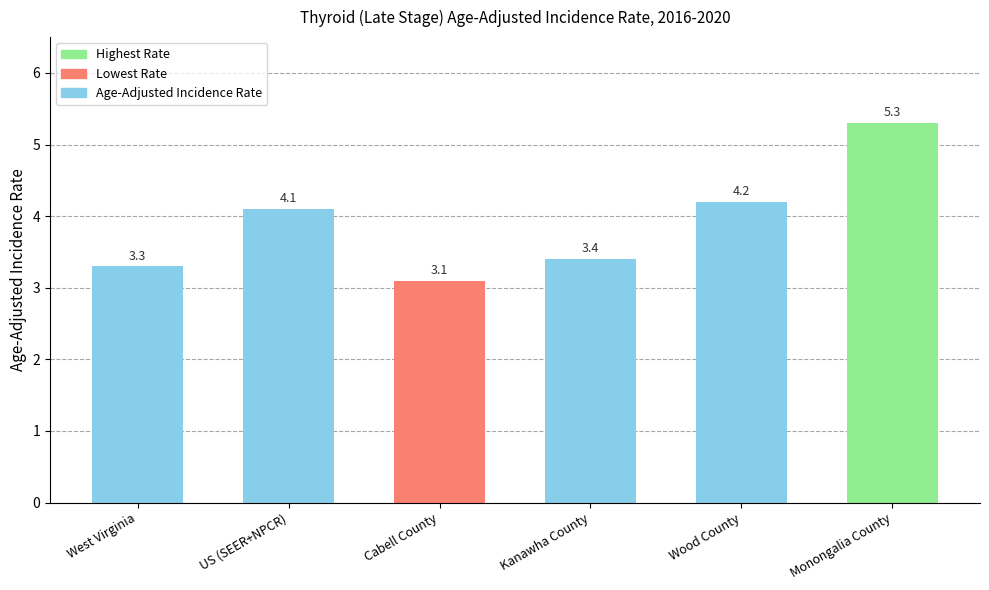

Reading right to left, extract all data points from this chart.

5.3	4.2	3.4	3.1	4.1	3.3